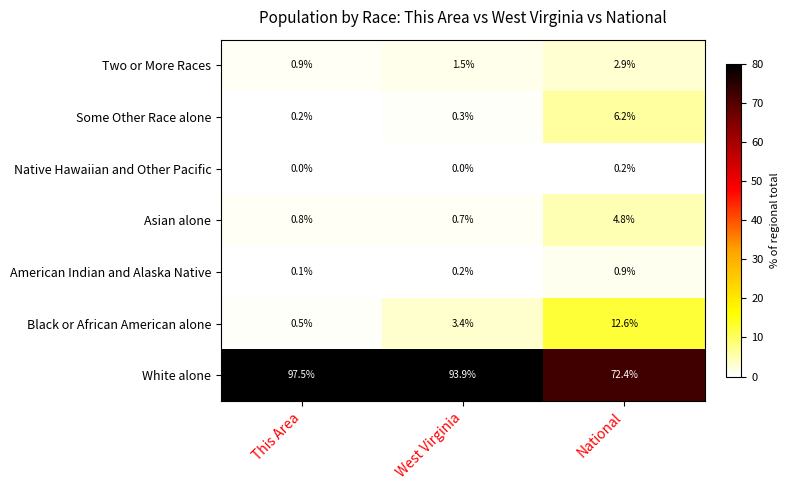

True or false: Asian alone has a value of 0.8 at This Area.

True